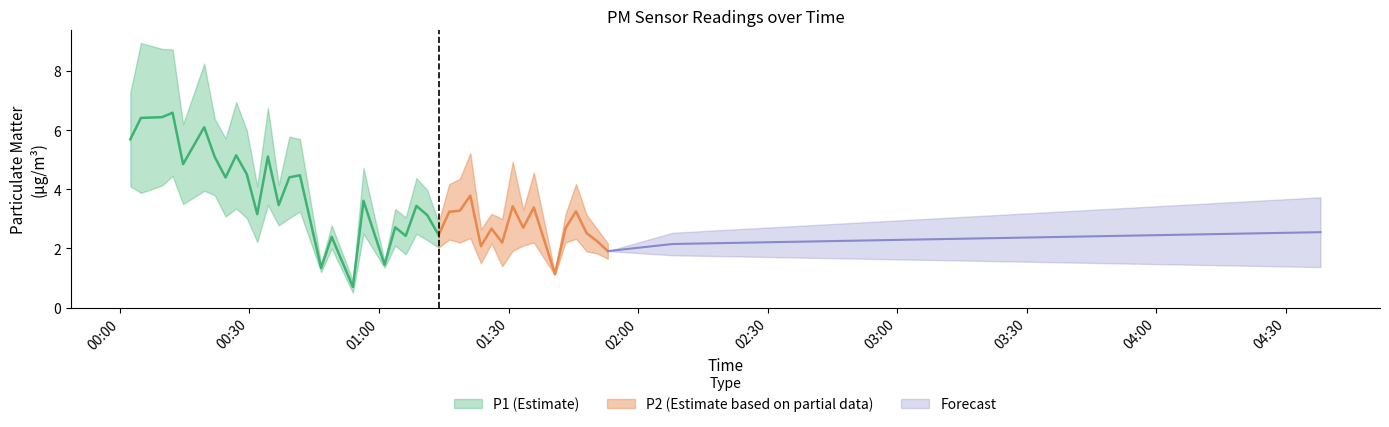

How many interior local valleys does the P1 series have?

13